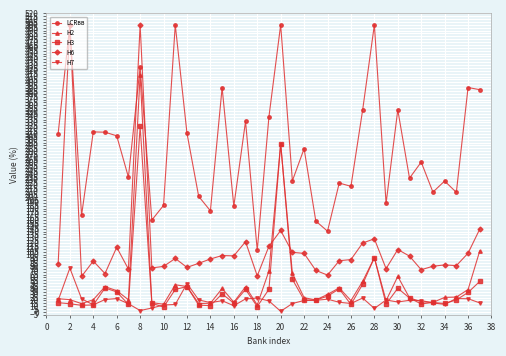

Which series has the widest spread of values?

Н6